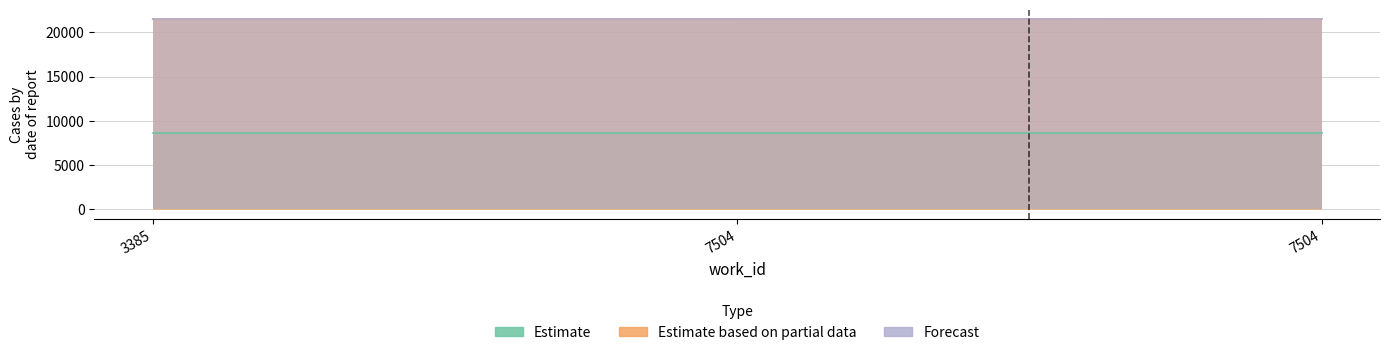

What is the value of the Estimate point at the 1st from the left?

8666